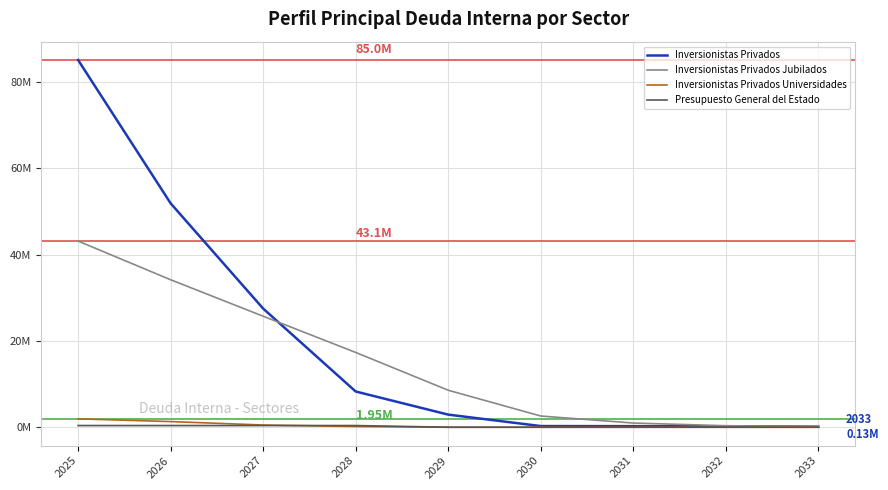

Does the chart display data point markers on the line(s)?

No